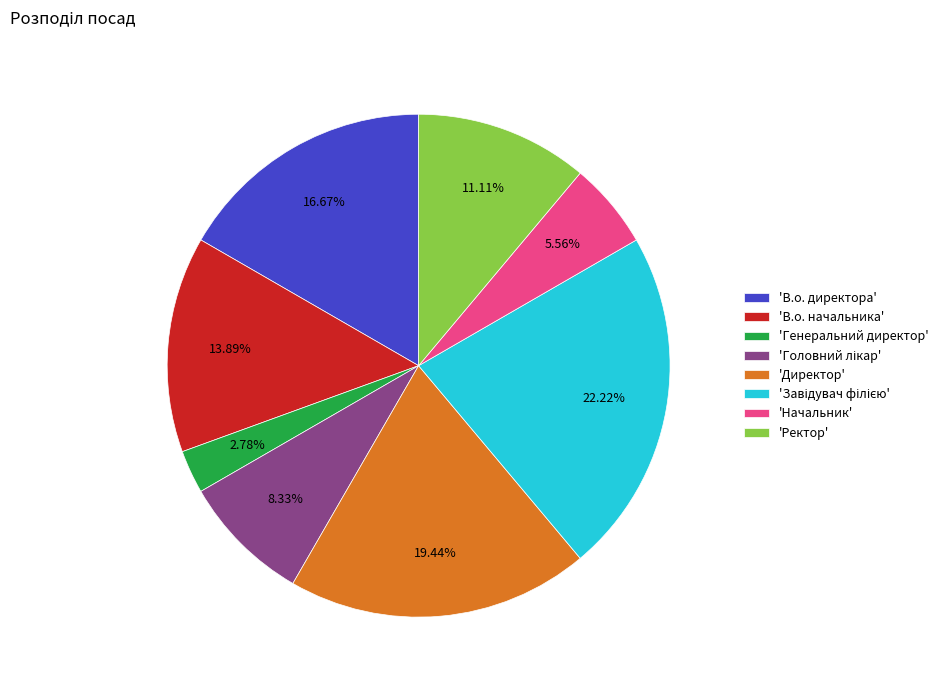

Is there any slice that represents more than half of the pie?

No